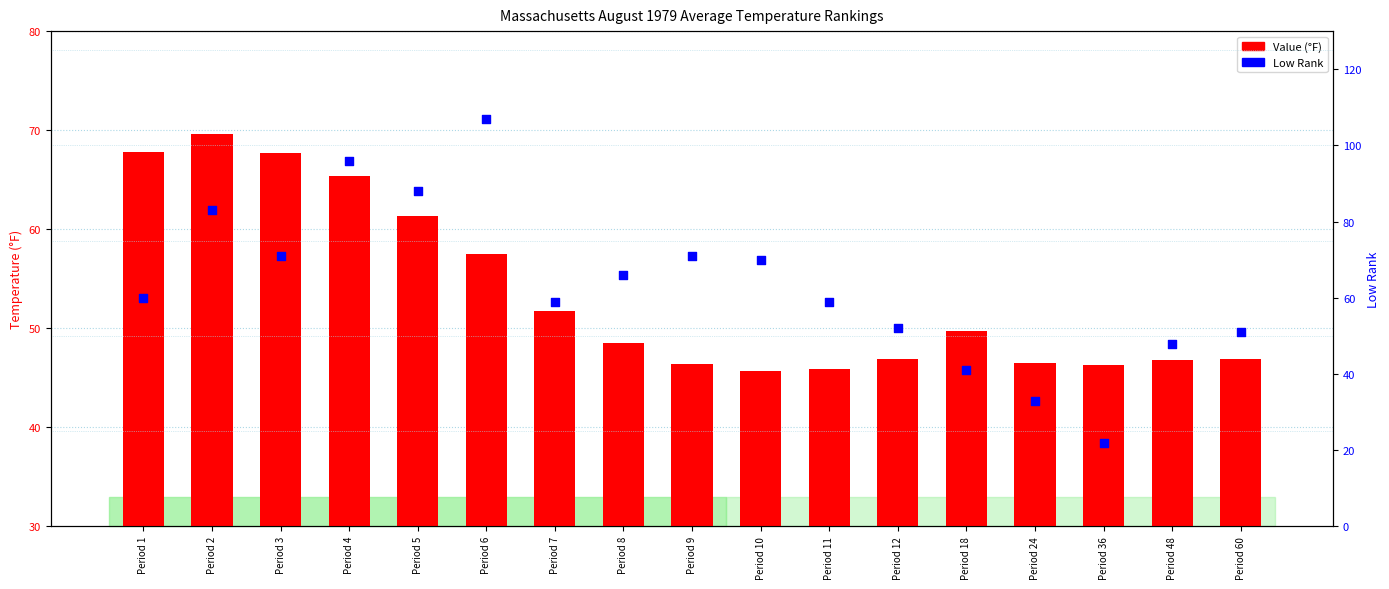

Which series contains the highest Y value?

Low Rank